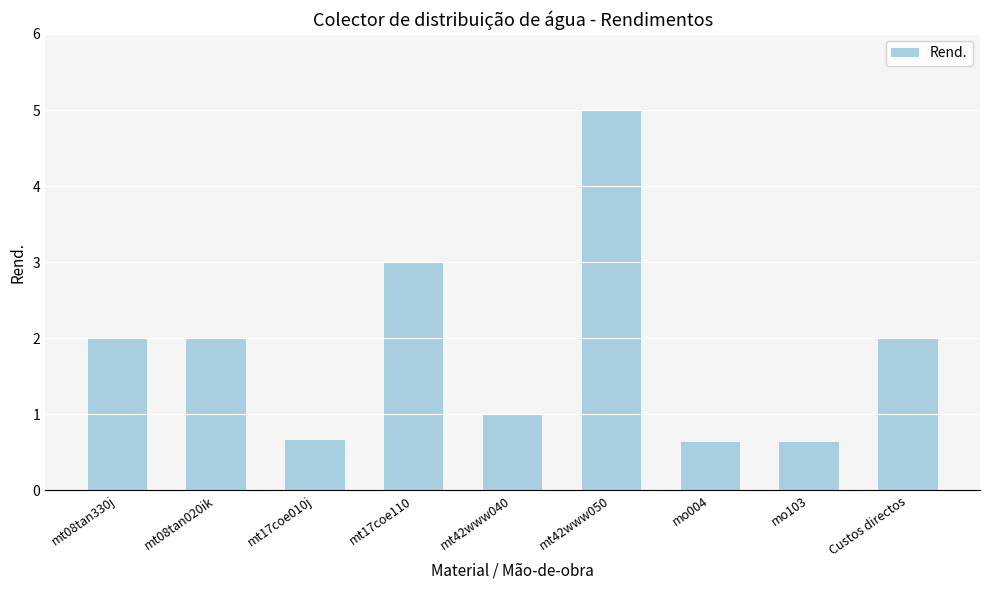

What is the greatest value displayed?

5.0